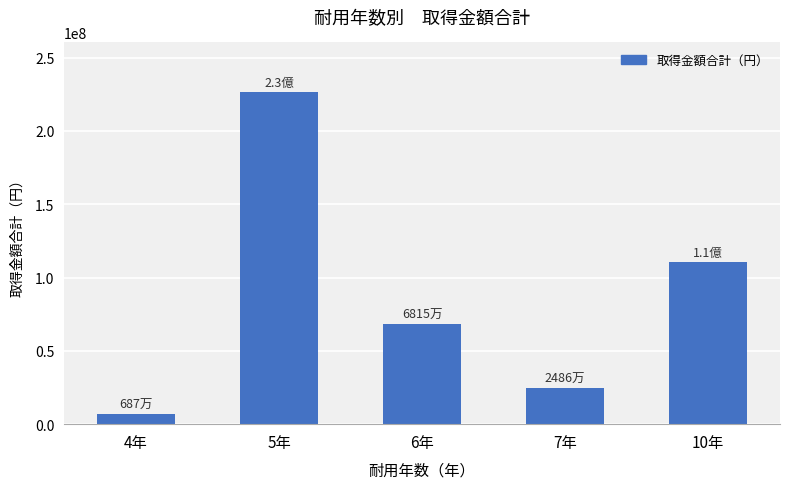

True or false: the data shows 114019609 at 6年.

False